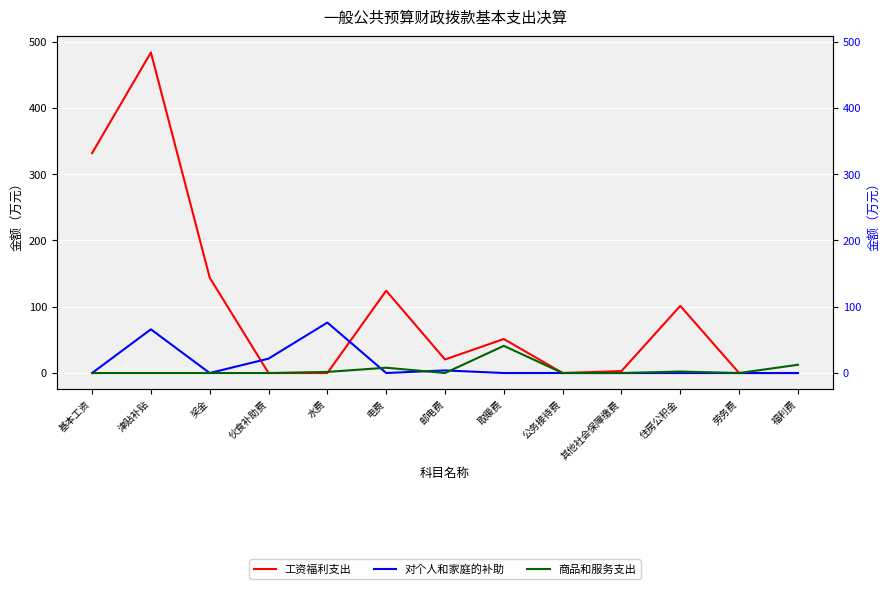

How many lines are shown in the chart?

3